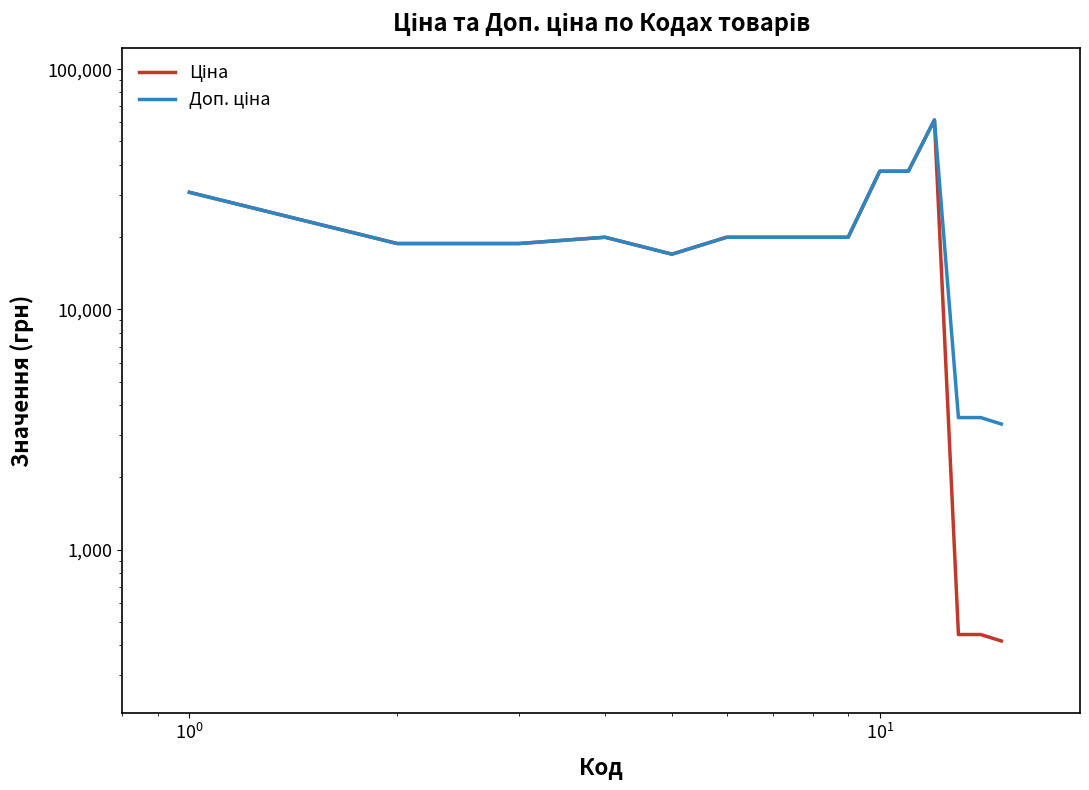

True or false: Доп. ціна has more than 1 interior local peaks.

True